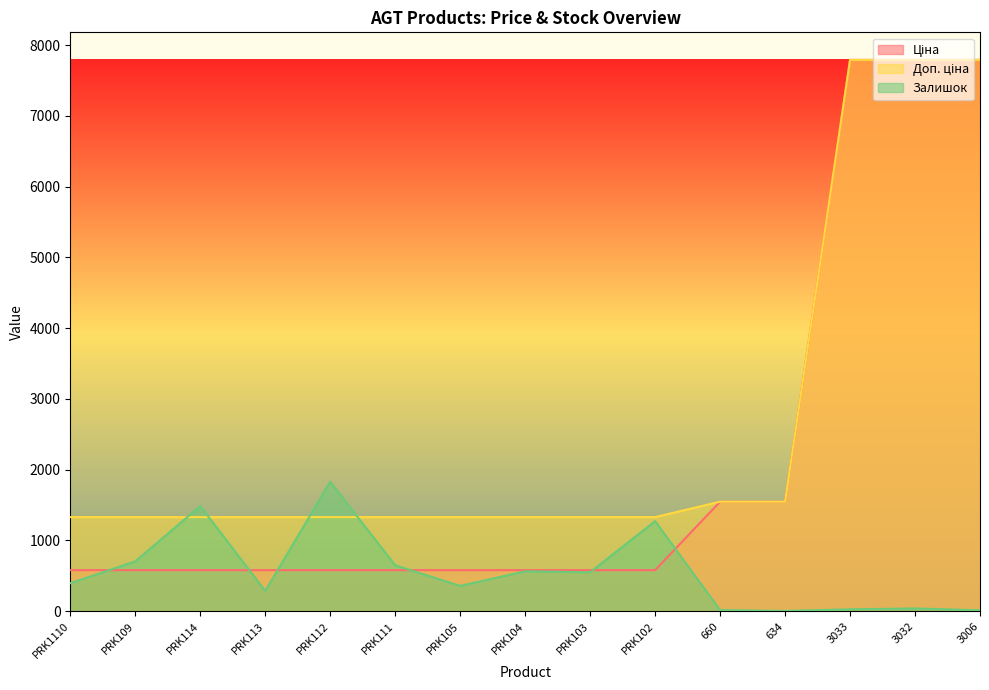

What are all the series names shown in the legend?

Ціна, Доп. ціна, Залишок